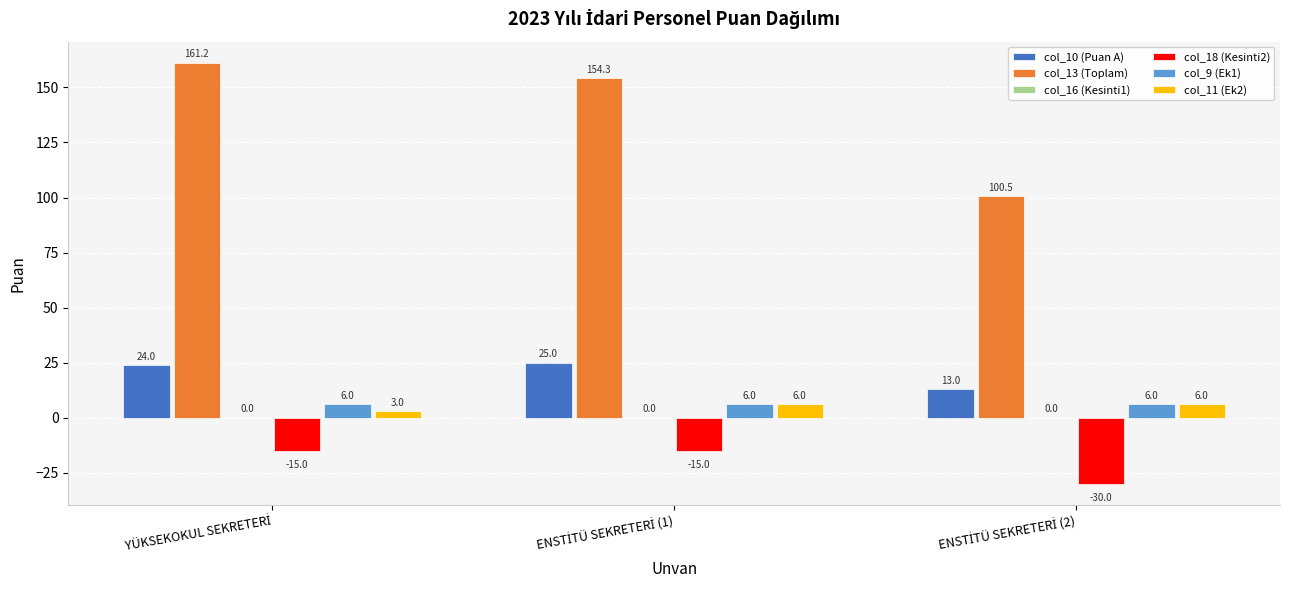

Reading left to right, transcribe all the data shown in this chart.

col_10 (Puan A): 24.0	25.0	13.0
col_13 (Toplam): 161.2	154.3	100.5
col_18 (Kesinti2): -15.0	-15.0	-30.0
col_9 (Ek1): 6.0	6.0	6.0
col_11 (Ek2): 3.0	6.0	6.0